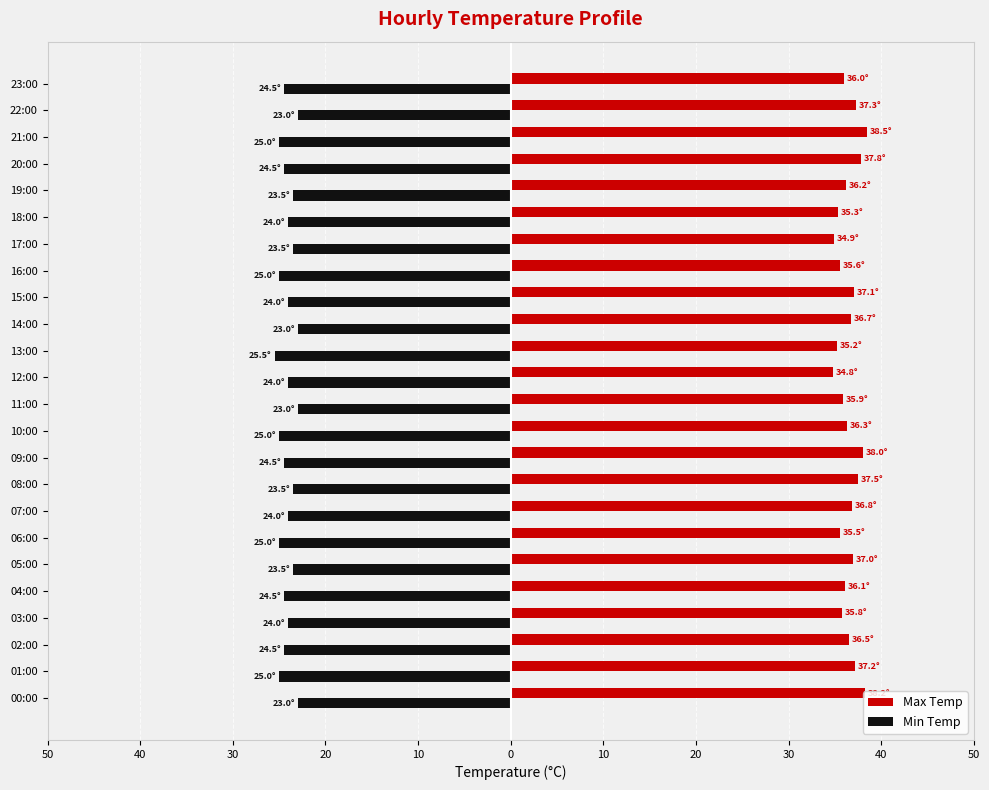

What is the sum of all Max Temp values?

876.2